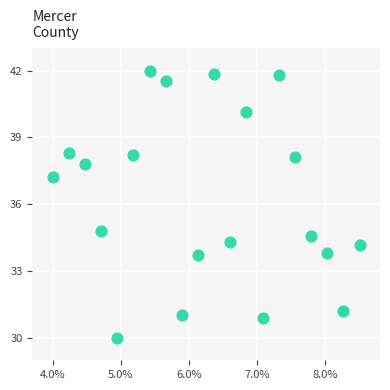

What is the range of Y values (max minus min)?

12.0